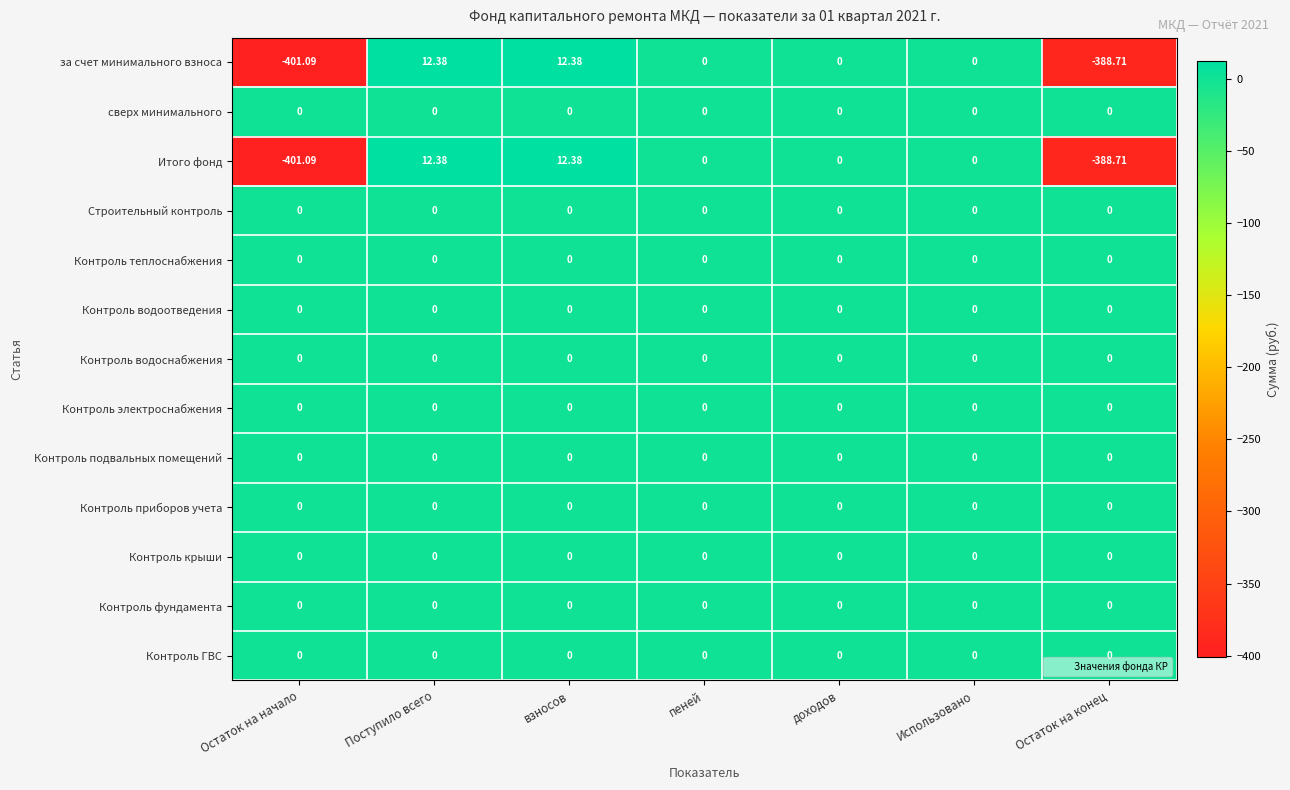

Which category has the lowest value in the Итого фонд series?

Остаток на начало